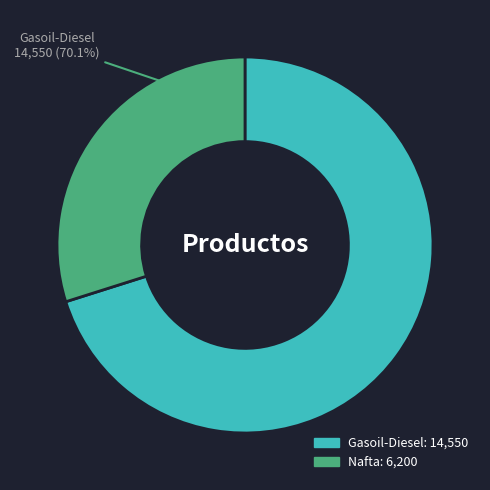

Is there any slice that represents more than half of the pie?

Yes